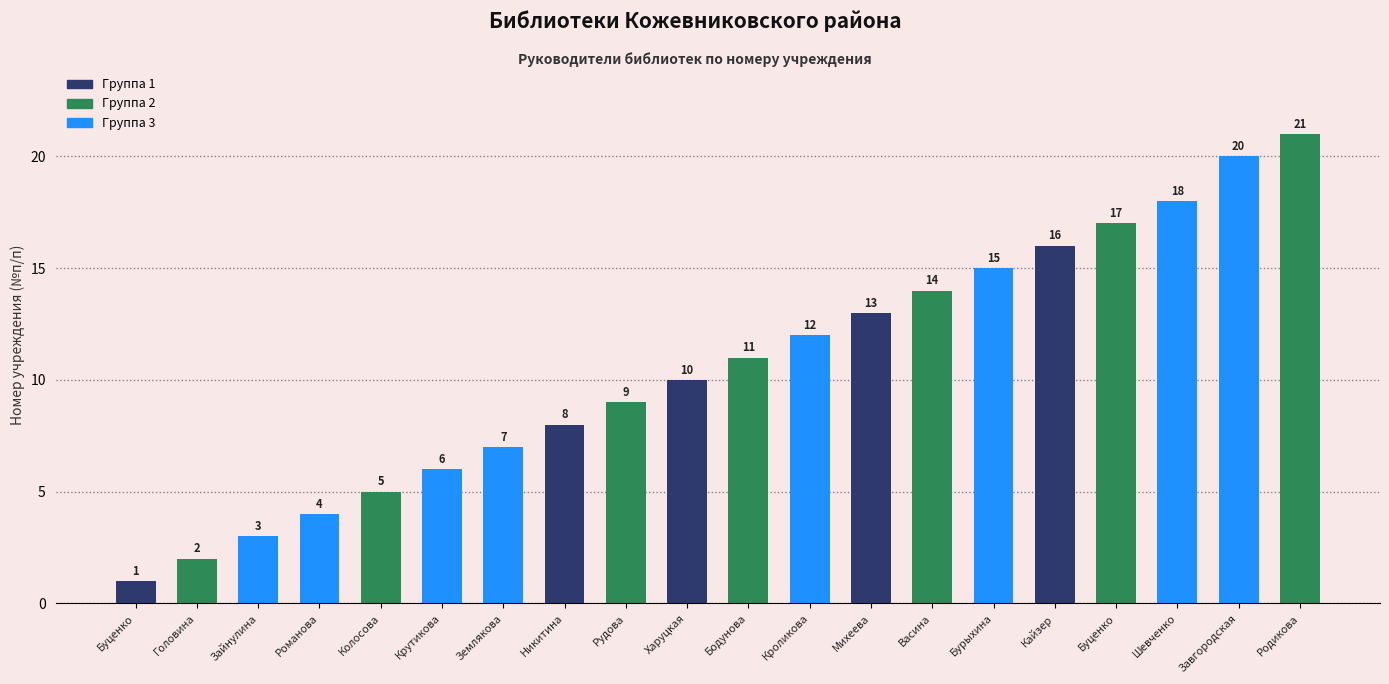

What is the difference between the maximum and minimum values?

20